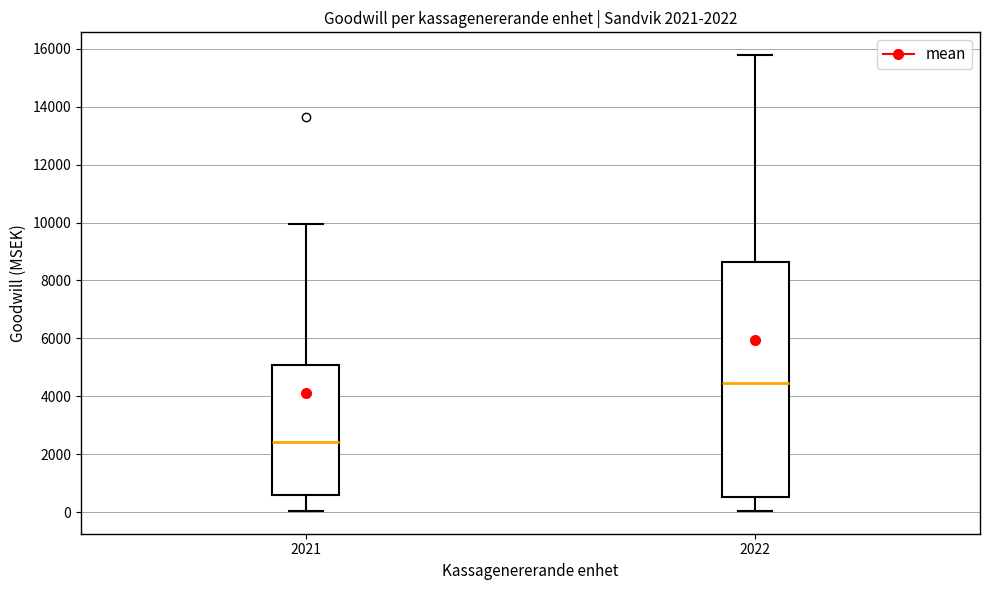

Which box is the tallest, from its lower edge to its upper edge?

2022